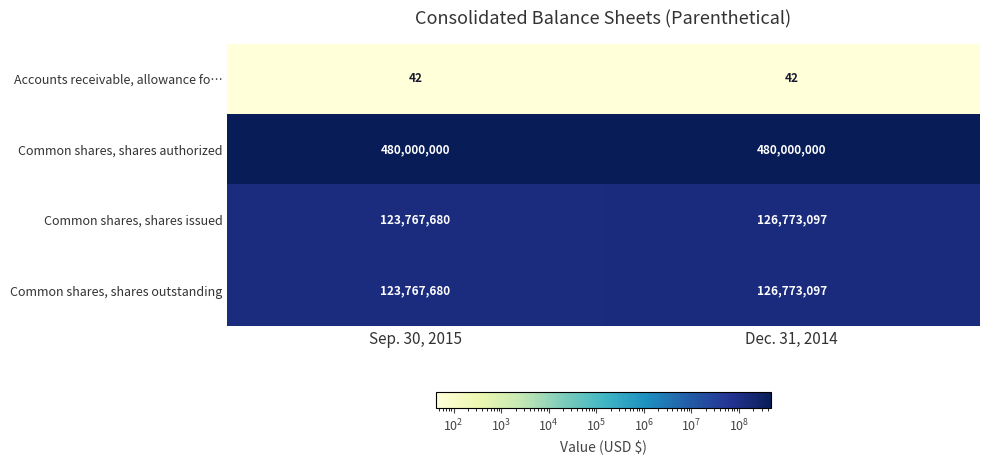

At which label is Common shares, shares issued closest to 125270388?

Sep. 30, 2015